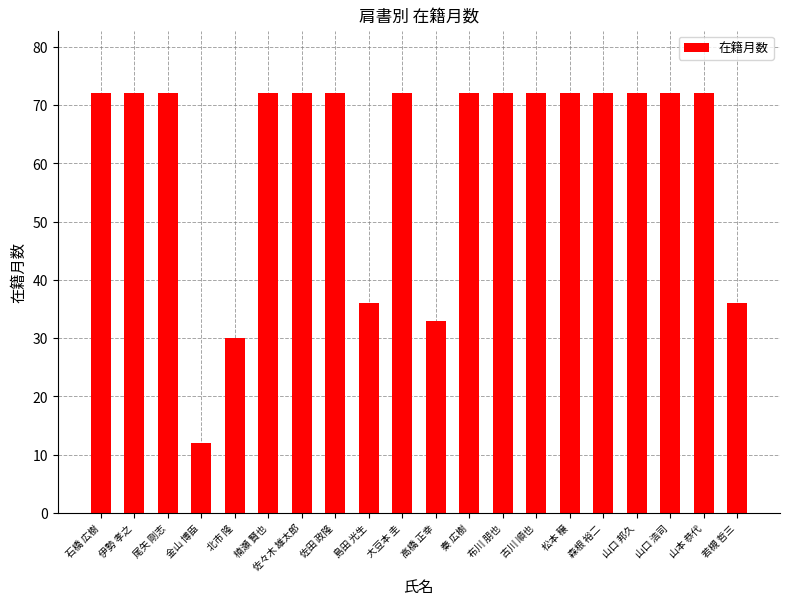

Reading left to right, extract all data points from this chart.

72	72	72	12	30	72	72	72	36	72	33	72	72	72	72	72	72	72	72	36